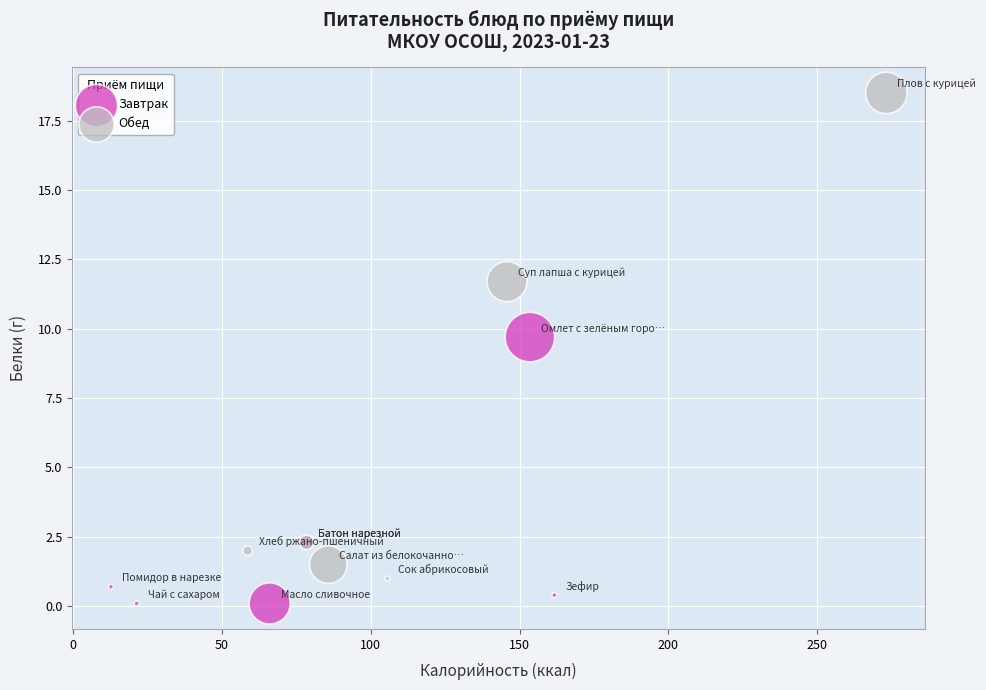

Which series contains the highest Y value?

Обед